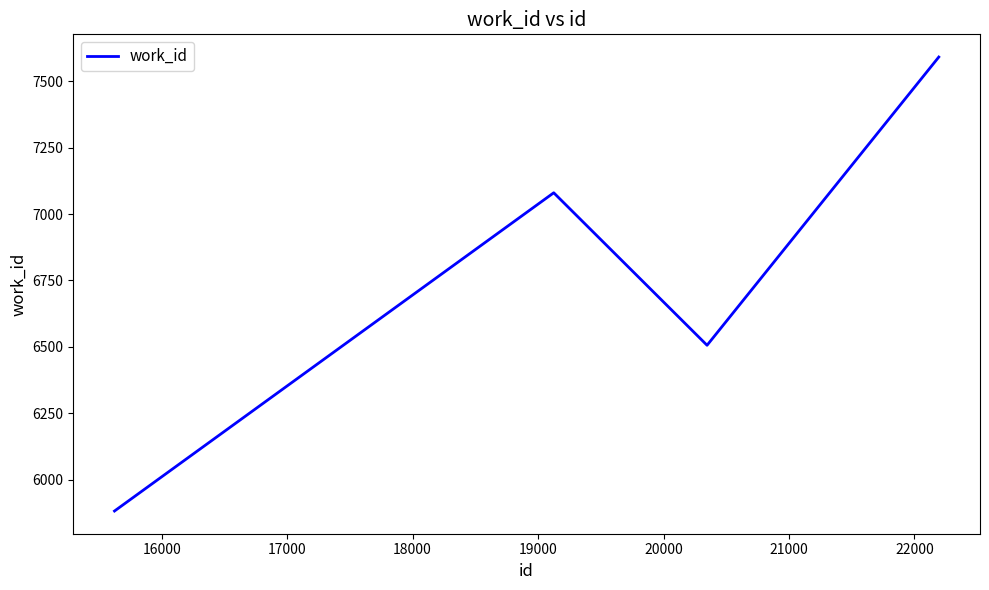

How many lines are shown in the chart?

1